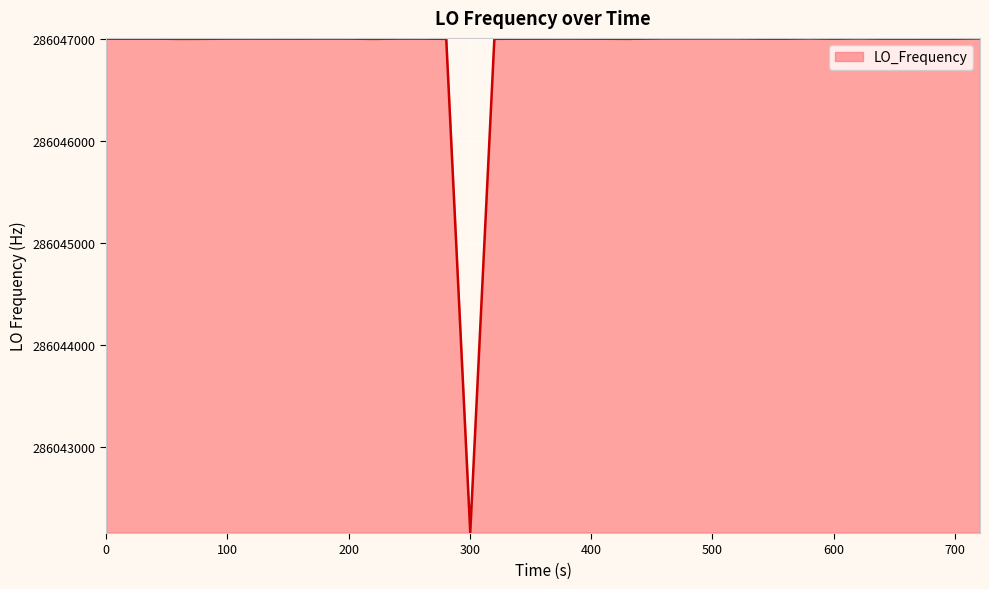

What is the maximum value shown in the chart?

286047002.8